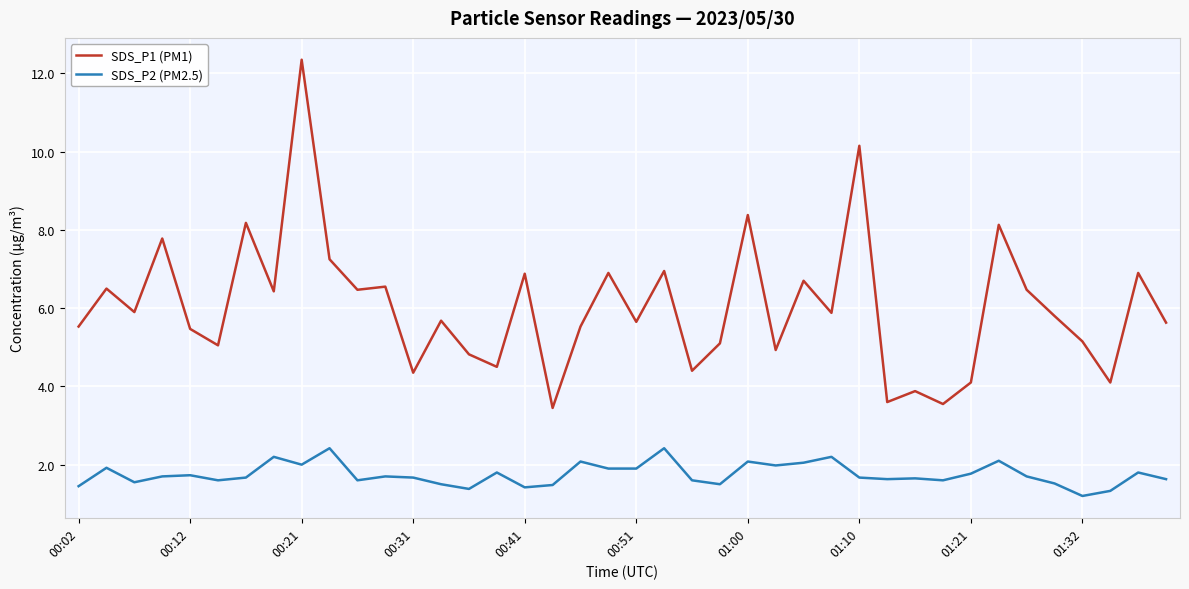

What is the average value of the SDS_P2 (PM2.5) series?

1.8